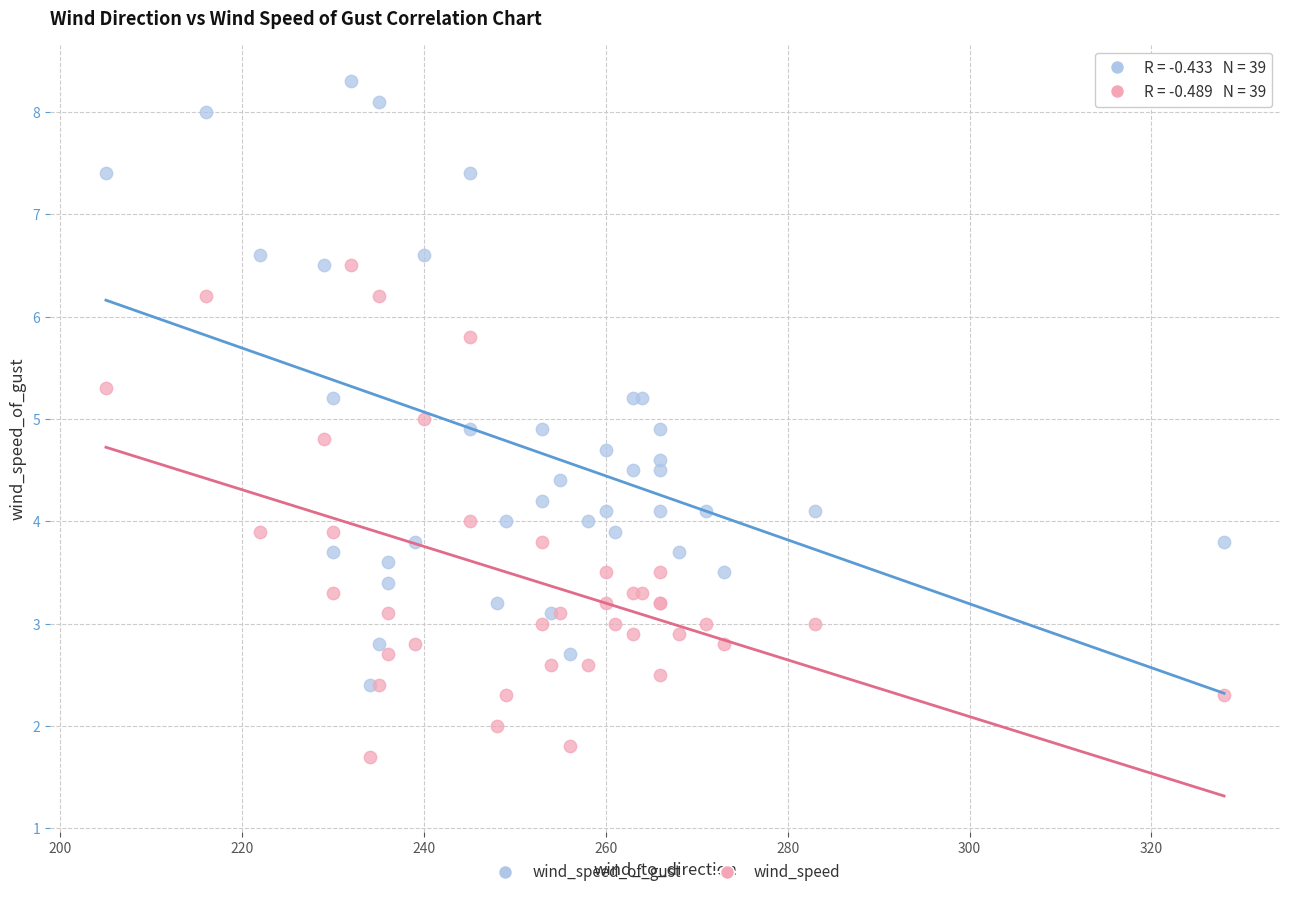

Which series reaches the maximum Y coordinate?

wind_speed_of_gust